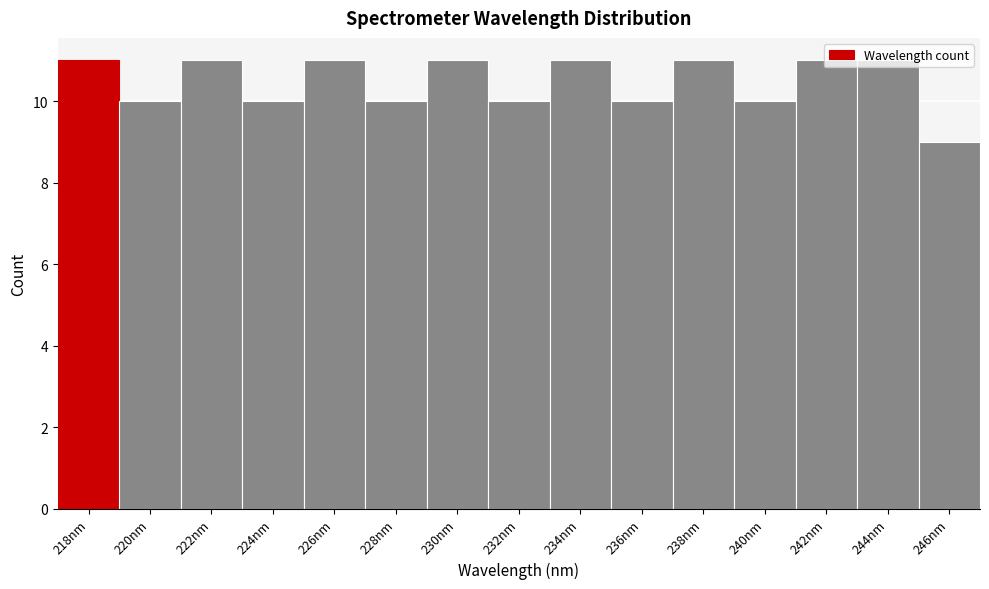

What is the sum of all values?

157